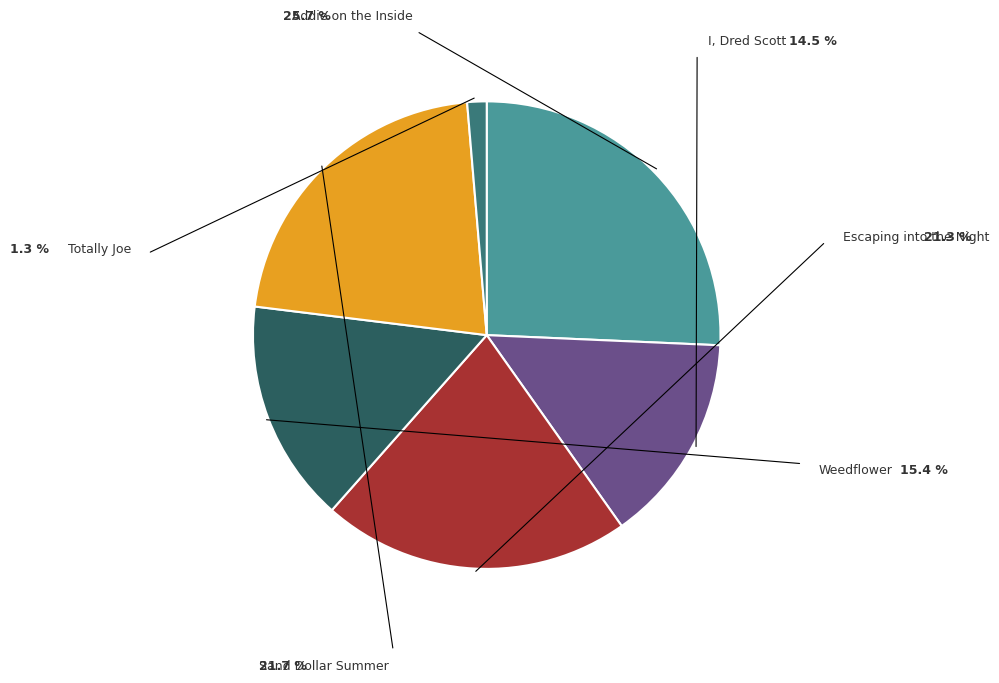

Which slice is the smallest?

Totally Joe